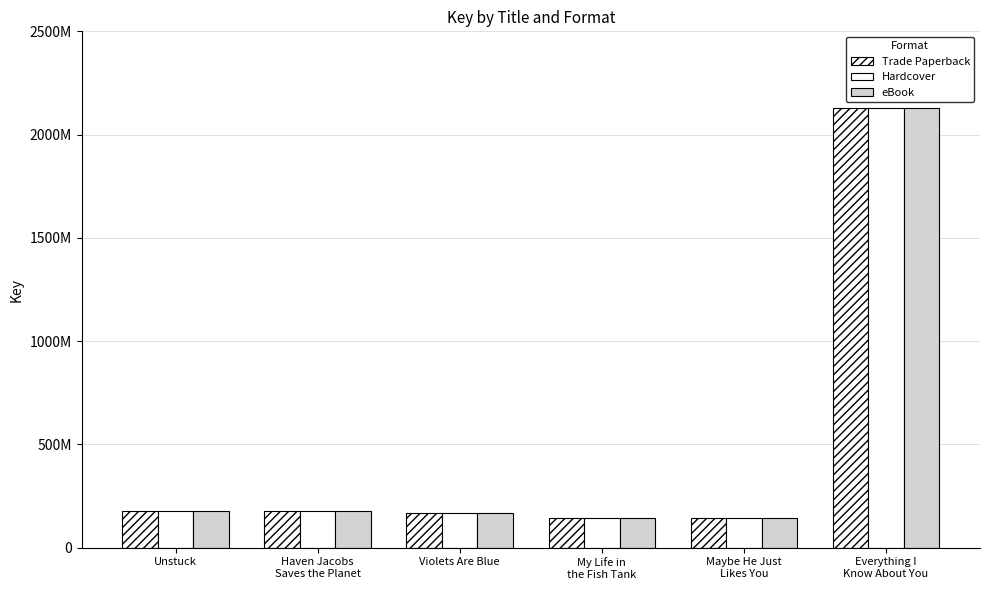

At which label does Hardcover first exceed 177616524?

Unstuck